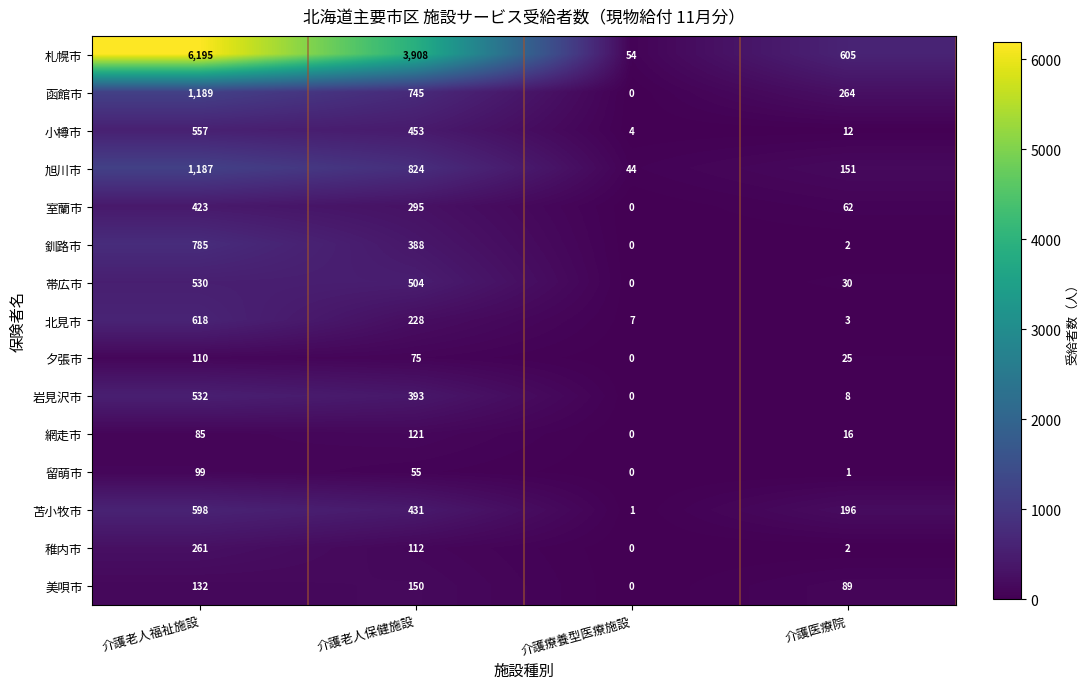

What is the difference between the highest and lowest values at 介護医療院?

604